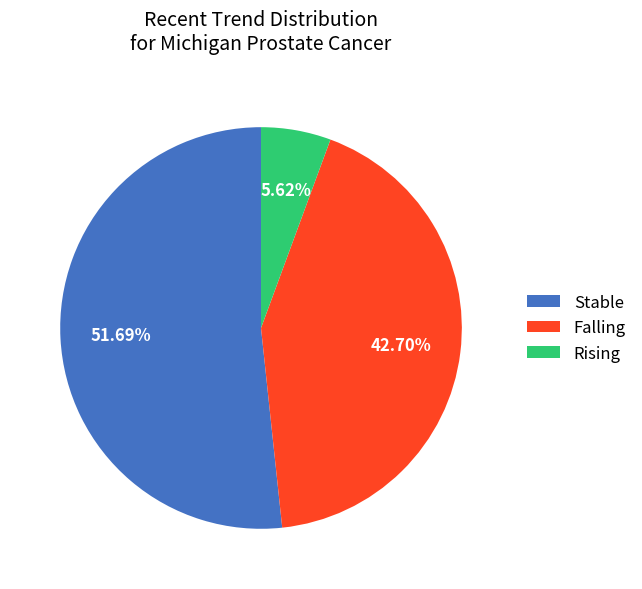

Combined, do Falling and Rising account for over 50%?

No